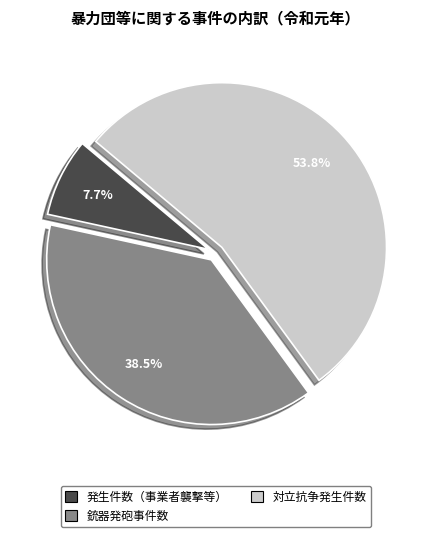

Does any single category account for the majority?

Yes